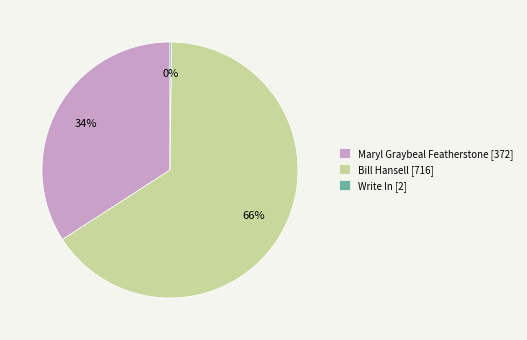

To the nearest percent, what portion does Maryl Graybeal Featherstone [372] represent?

34%